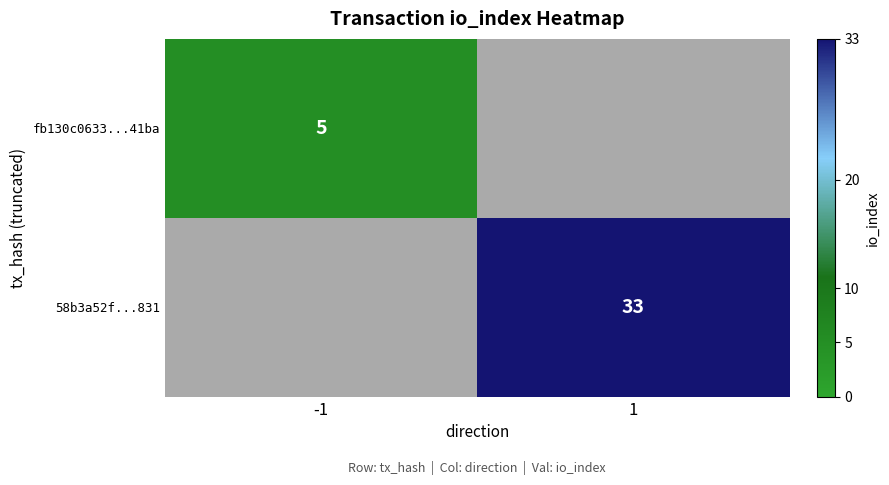

What is the maximum value shown in the chart?

33.0